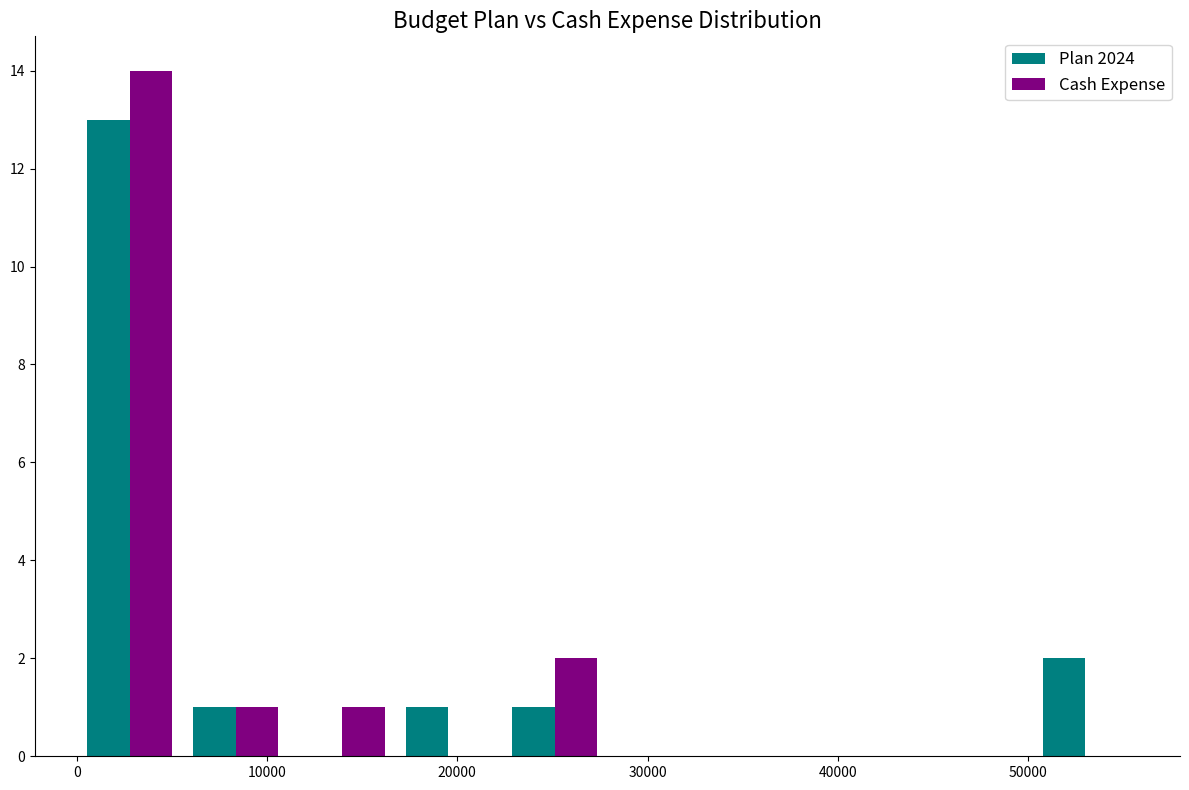

What is the height of the Plan 2024 bar covering 22000 to 28000 on the x-axis? Neither the bar edges nor the heights are printed on the chart, so give them approximately, as read against the axes.

1